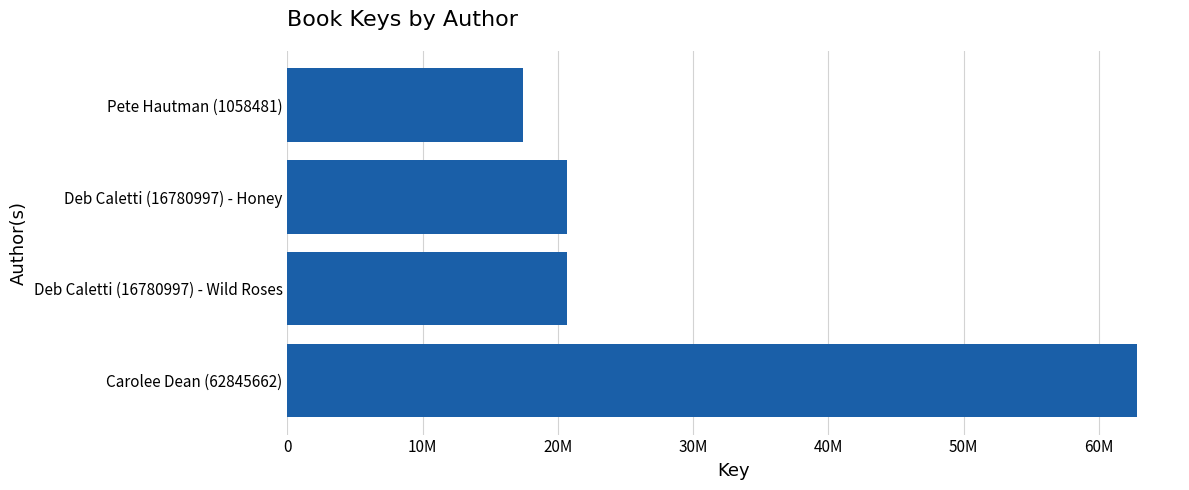

What is the smallest value displayed?

17431434